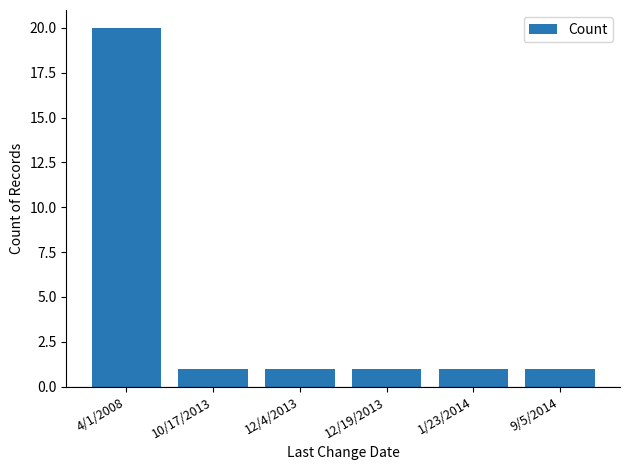

Is it true that the value at 10/17/2013 is 2?

False